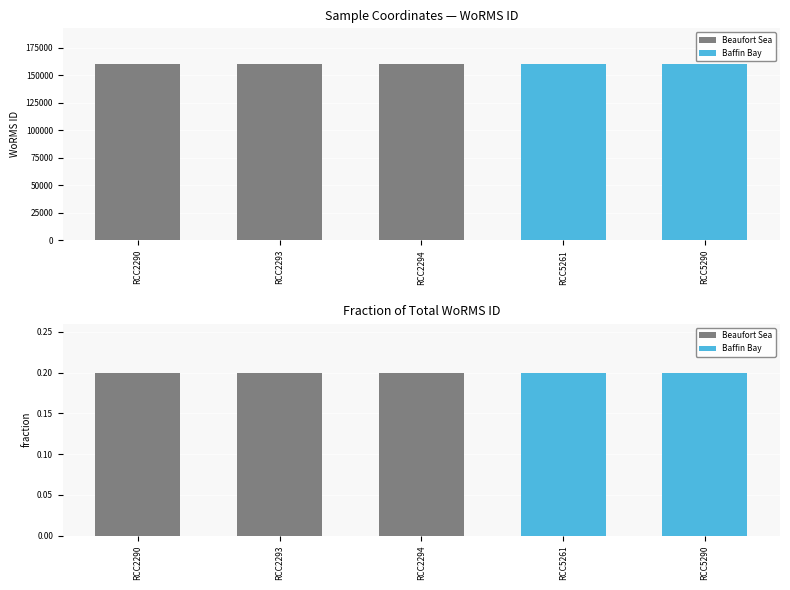

Rank the series by their maximum value, from lowest to highest.

WoRMS ID fraction, WoRMS ID